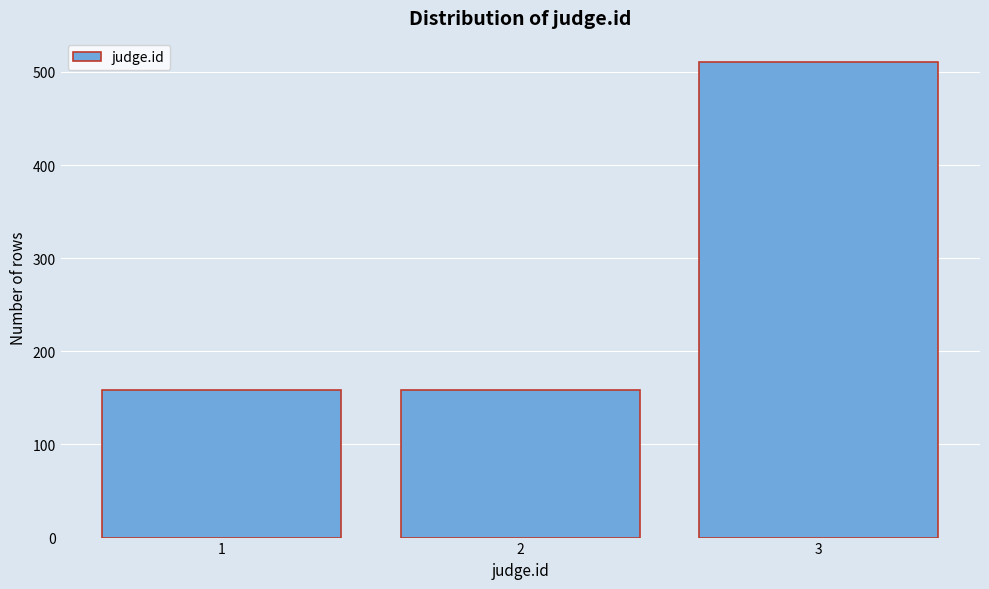

Reading left to right, transcribe all the data shown in this chart.

159	159	511